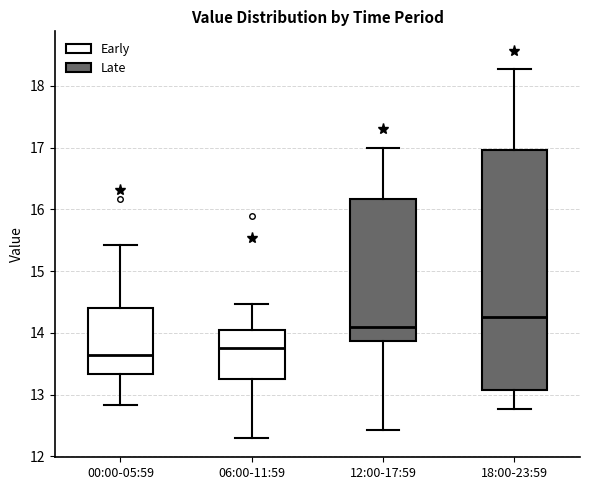

Where does the median line of the box for 00:00-05:59 sit on the y-axis? The values are not printed on the chart, so give them approximately, as read against the axis.

13.7